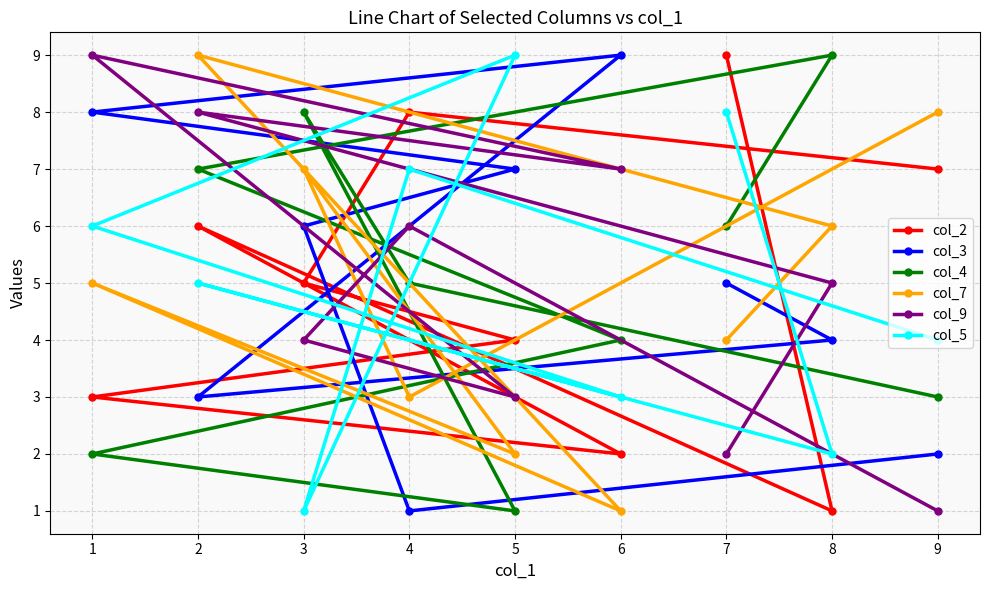

Is it true that col_2 equals 7 at 9?

True